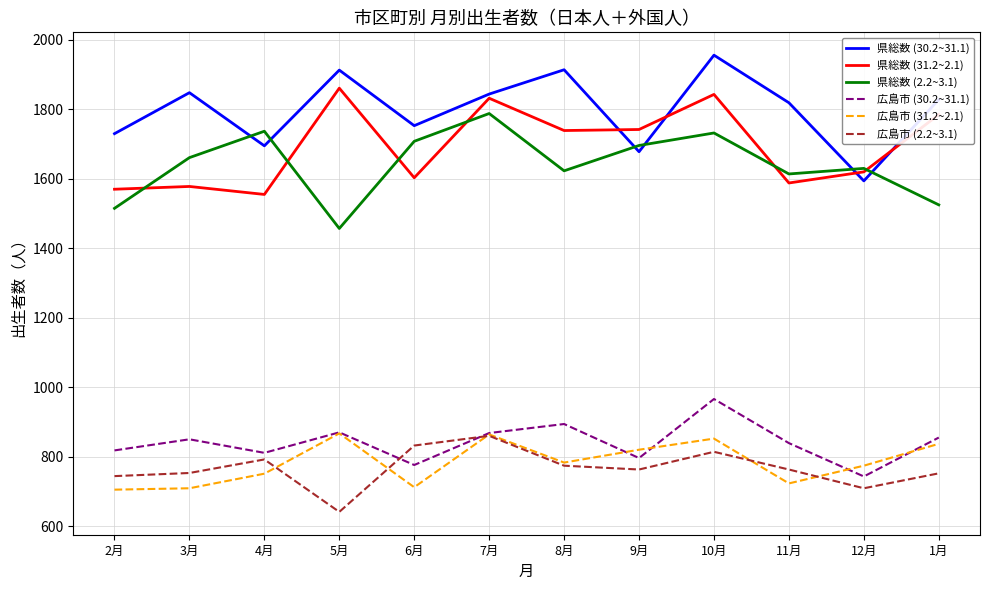

What value does the 県総数 (31.2~2.1) series have at 6月, to the nearest 10?

1600